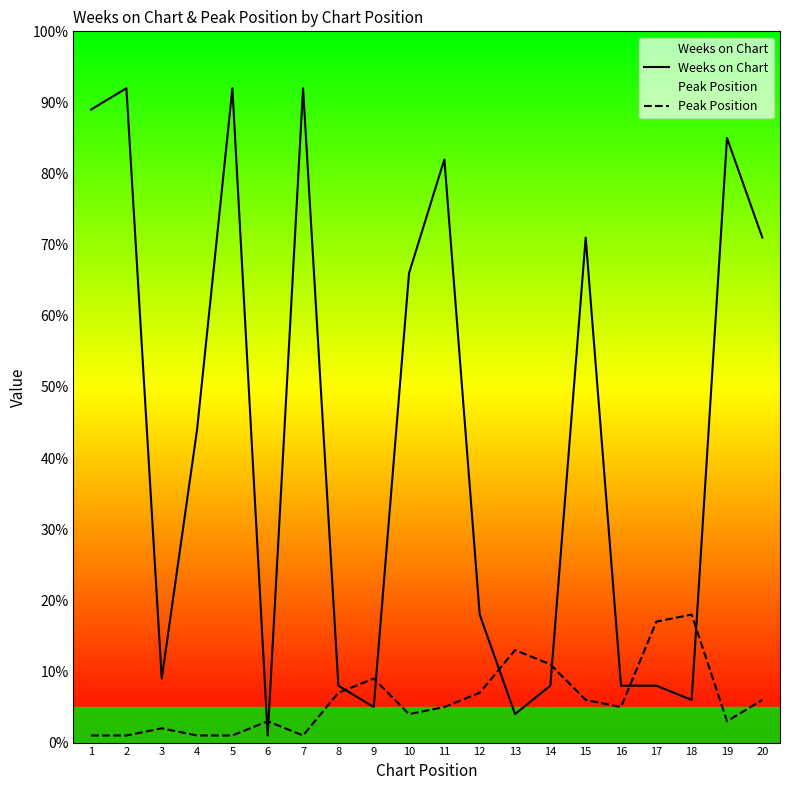

What is the value of the Peak Position point at the 13th from the left?

13